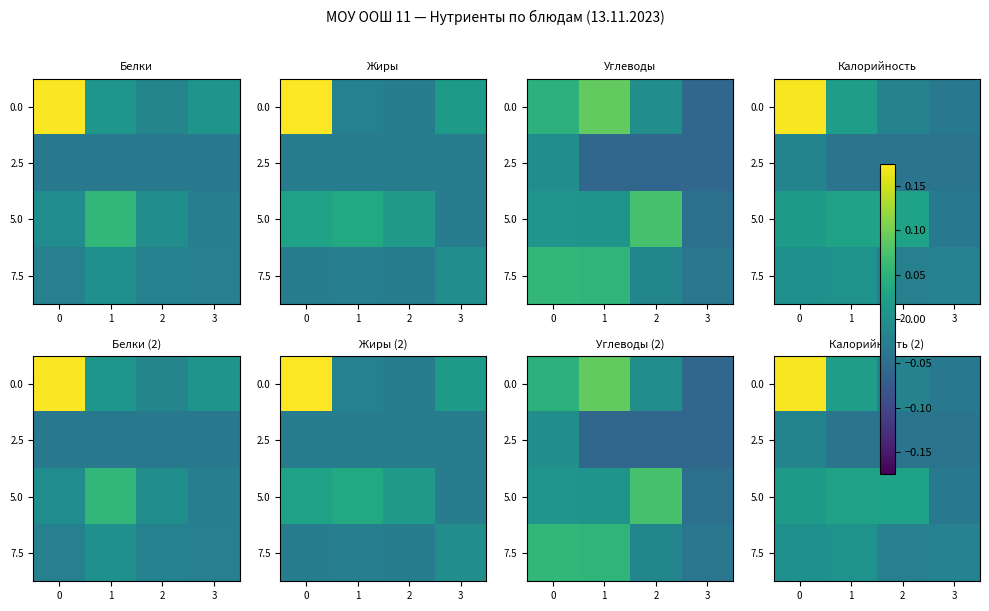

Between 2 and 3, which series saw the biggest shift?

5.0